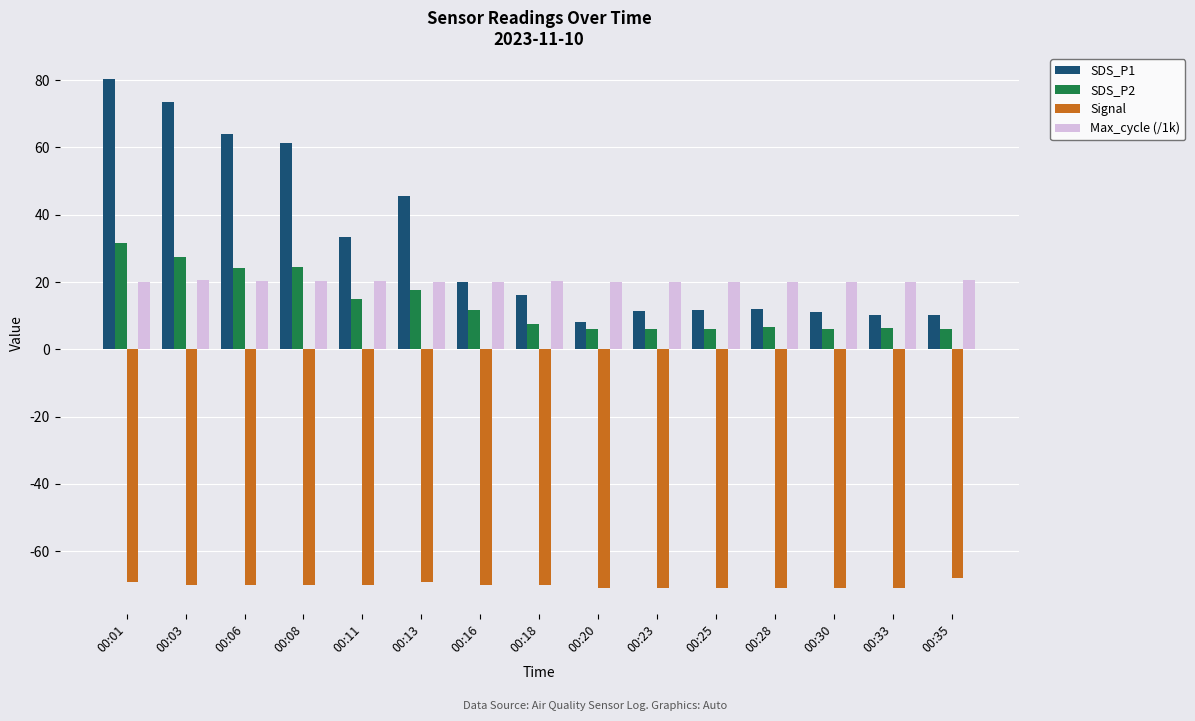

What is the total value across all series at 00:33?

-34.2